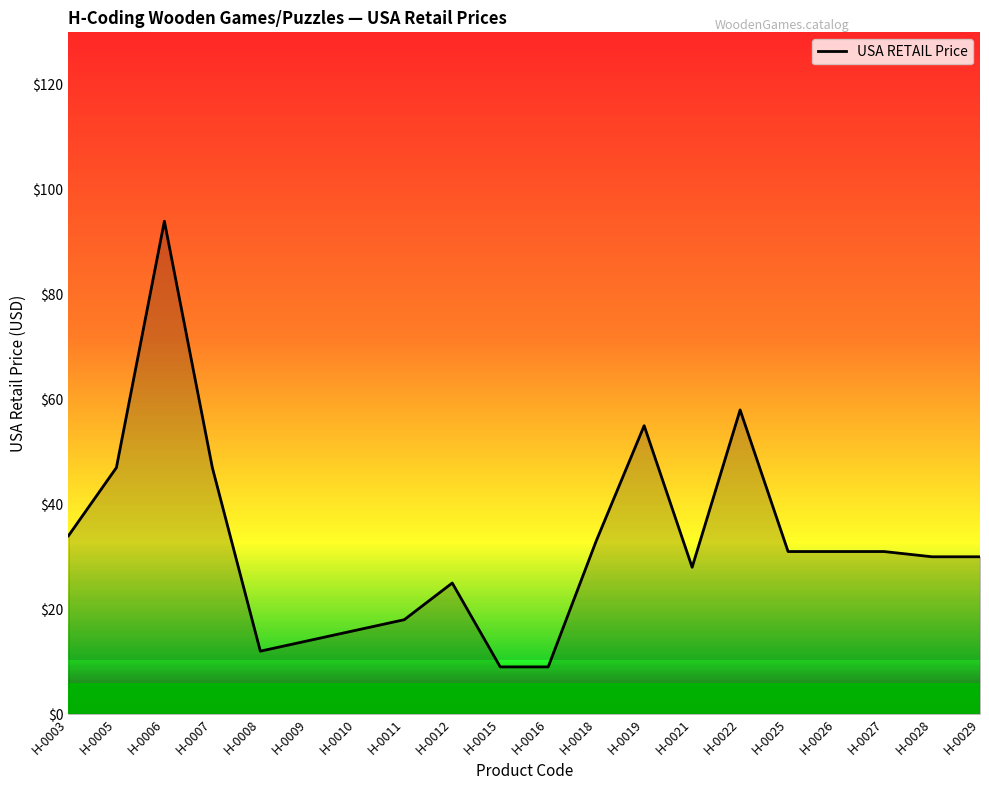

What is the average value?

32.6